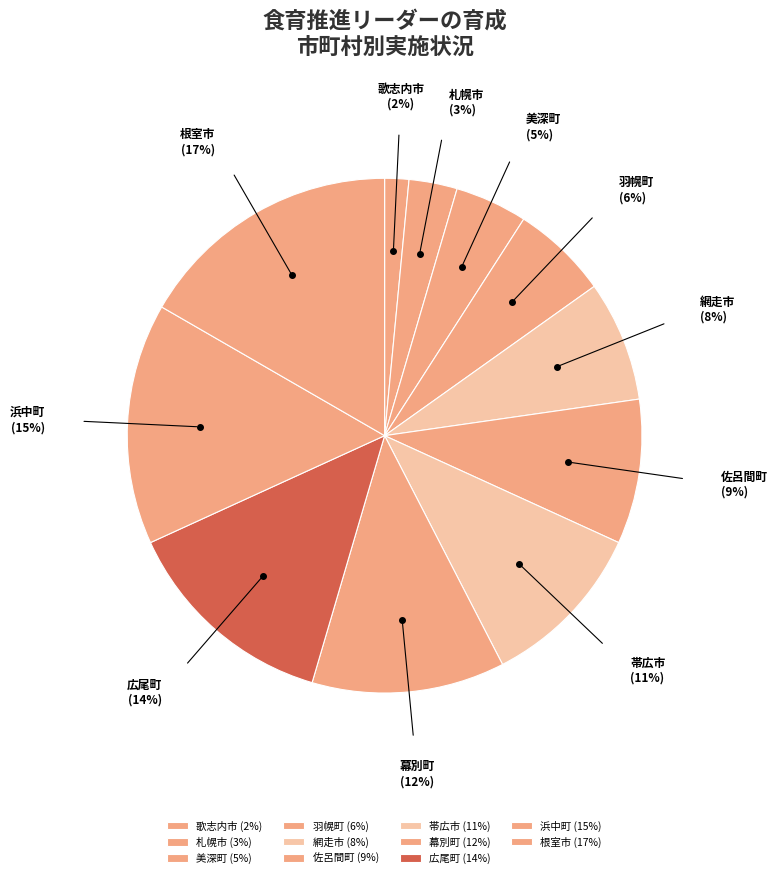

How many slices are in this pie chart?

11